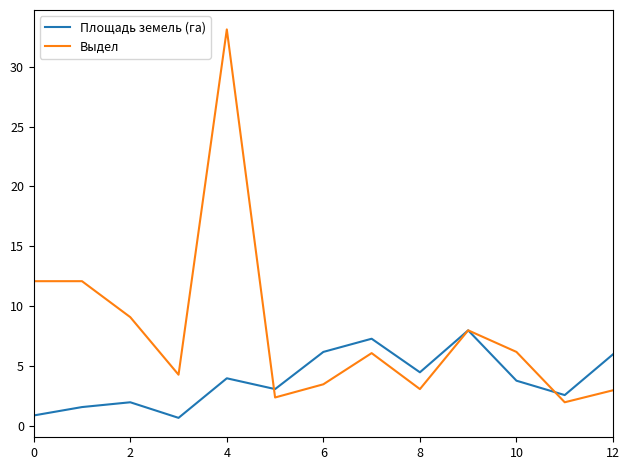

Which series has the widest spread of values?

Выдел